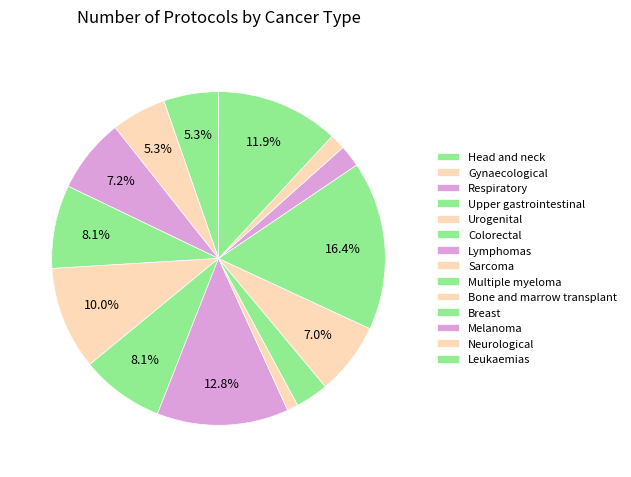

To the nearest percent, what is the difference between the Respiratory and Sarcoma slice percentages?

6%